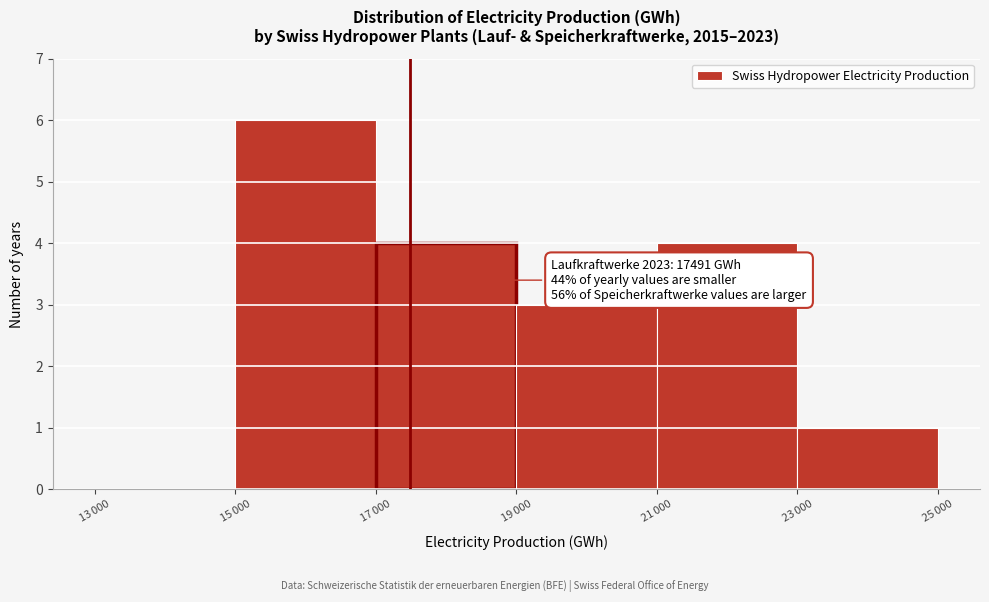

What is the greatest value displayed?

6